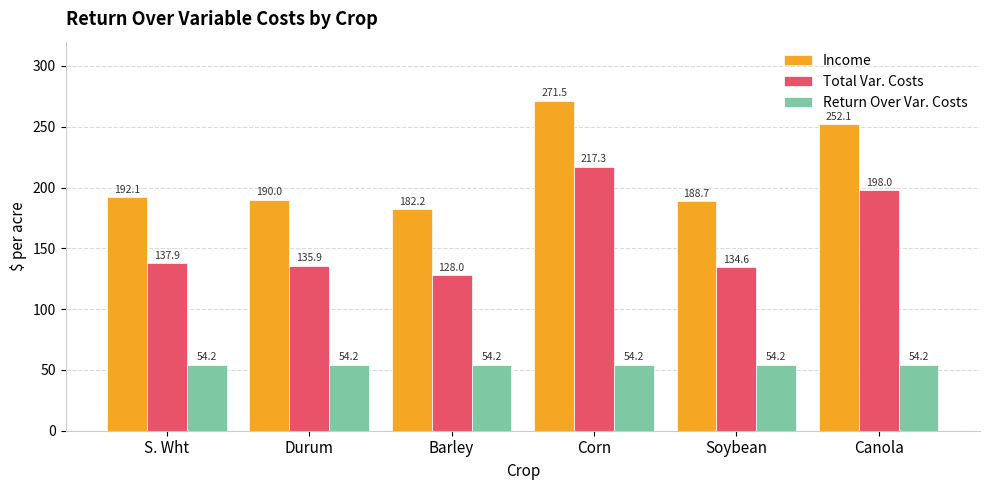

What is the label of the 4th bar from the right?

Barley